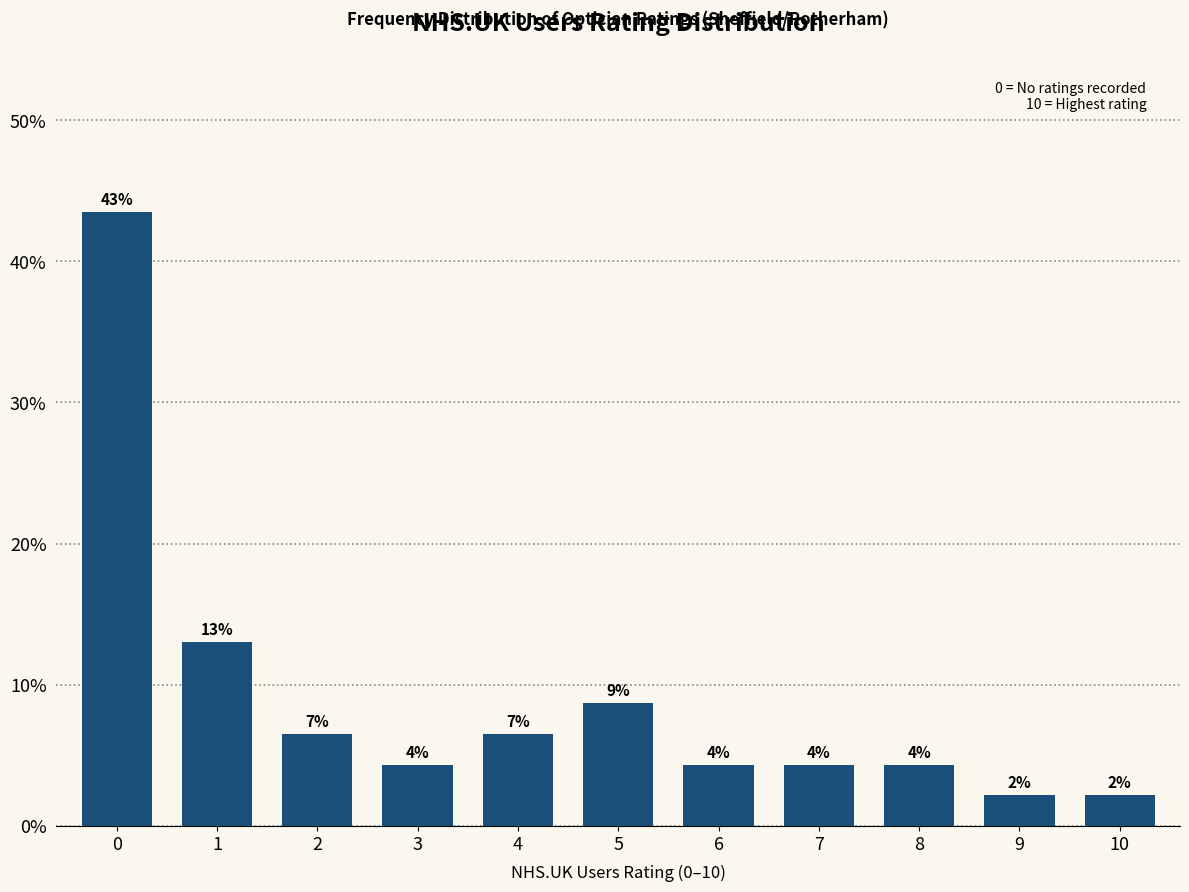

How many bars are there in total?

11